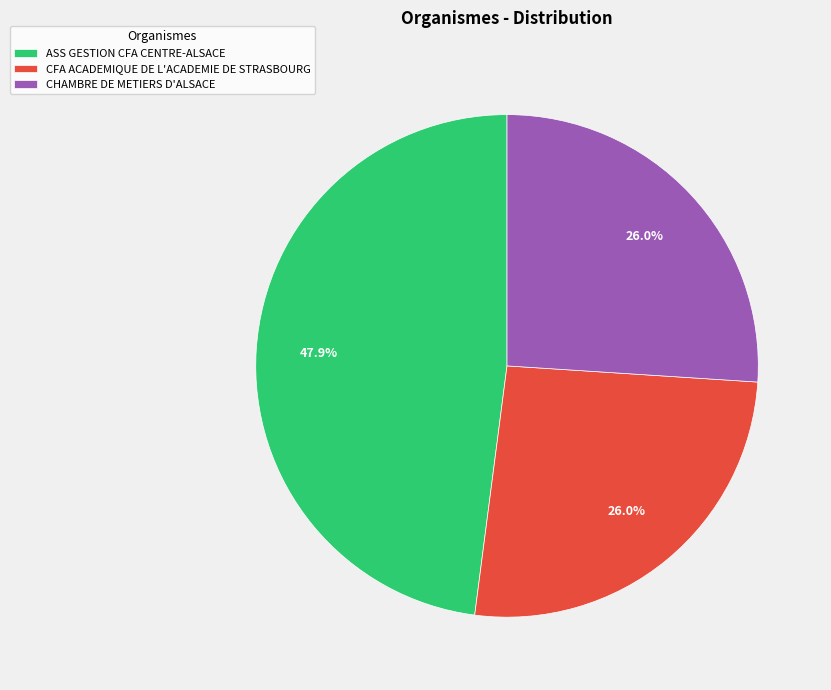

What is the largest slice in the pie chart?

ASS GESTION CFA CENTRE-ALSACE